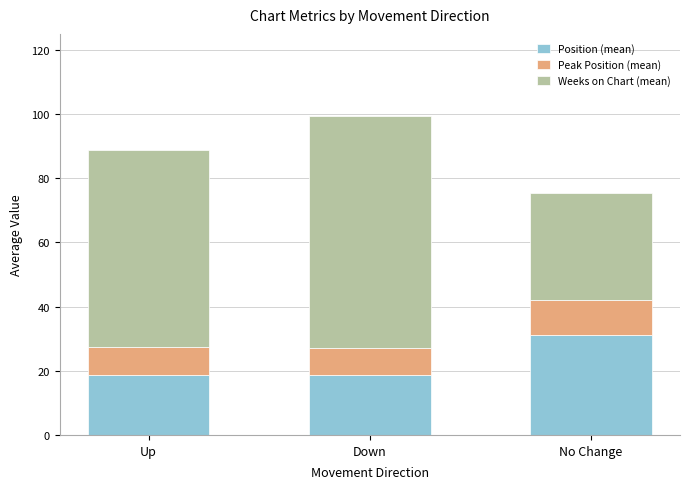

What is the difference between the maximum and minimum values in the Position (mean) series?

12.4